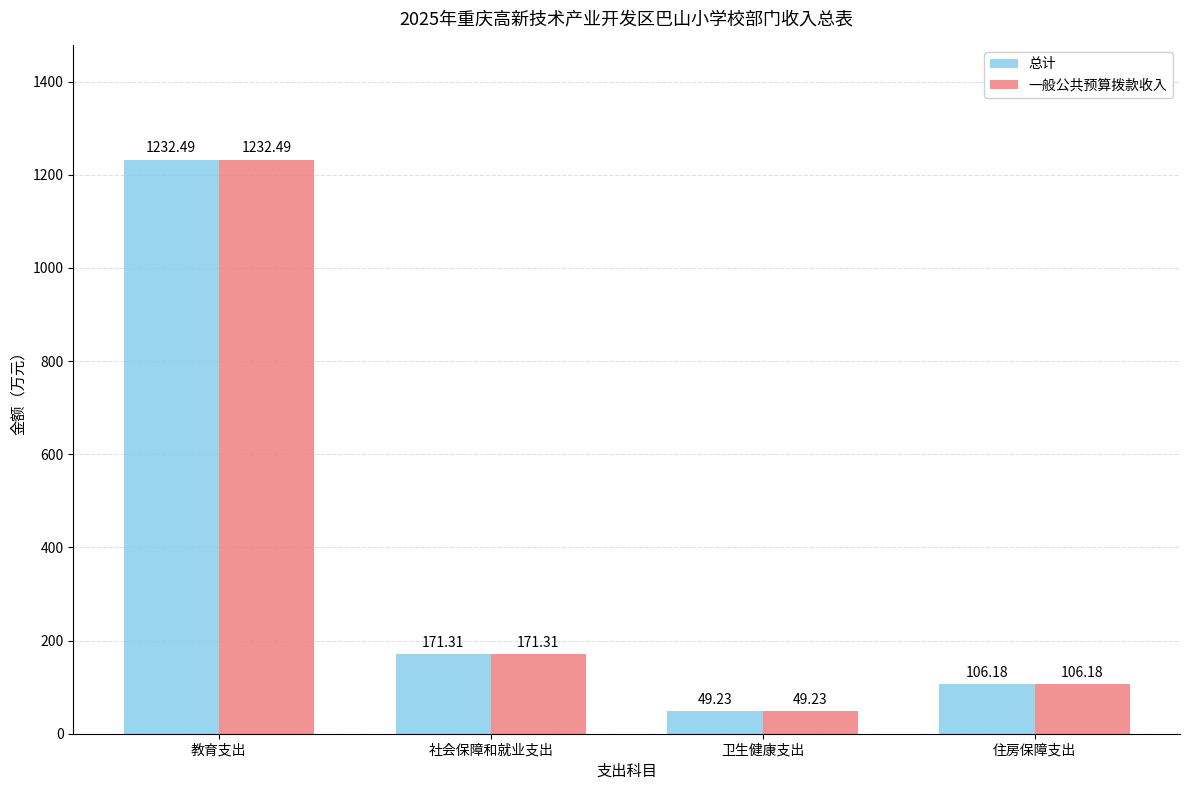

What is the total value across all series at 卫生健康支出?

98.5